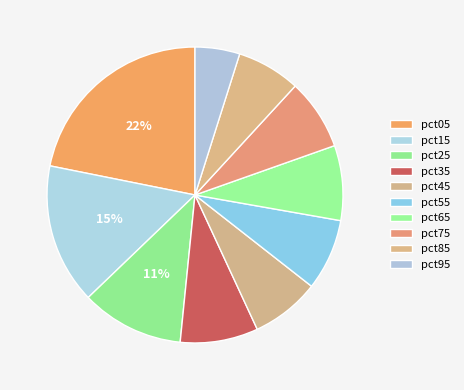

What is the ratio of the value at pct65 to the value at pct75?

1.1